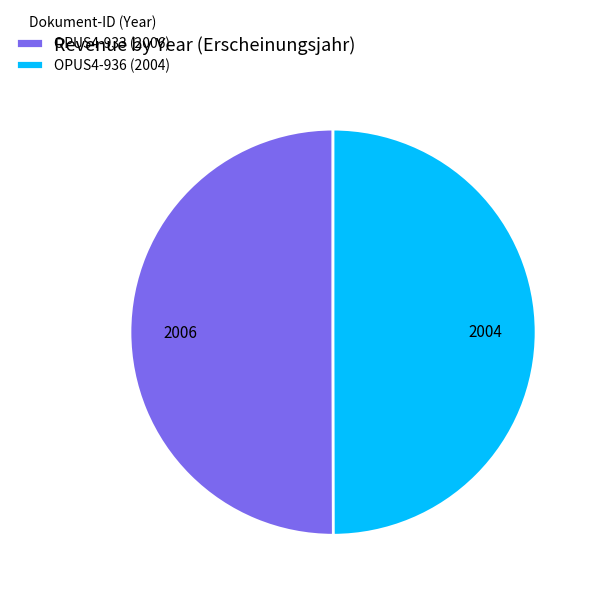

How many slices are in this pie chart?

2